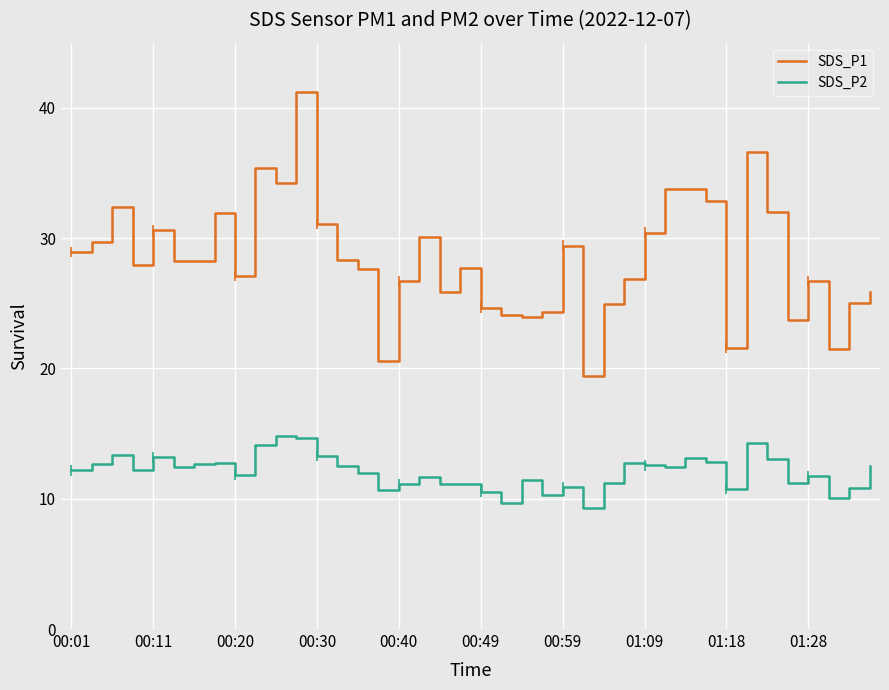

How many lines are shown in the chart?

2